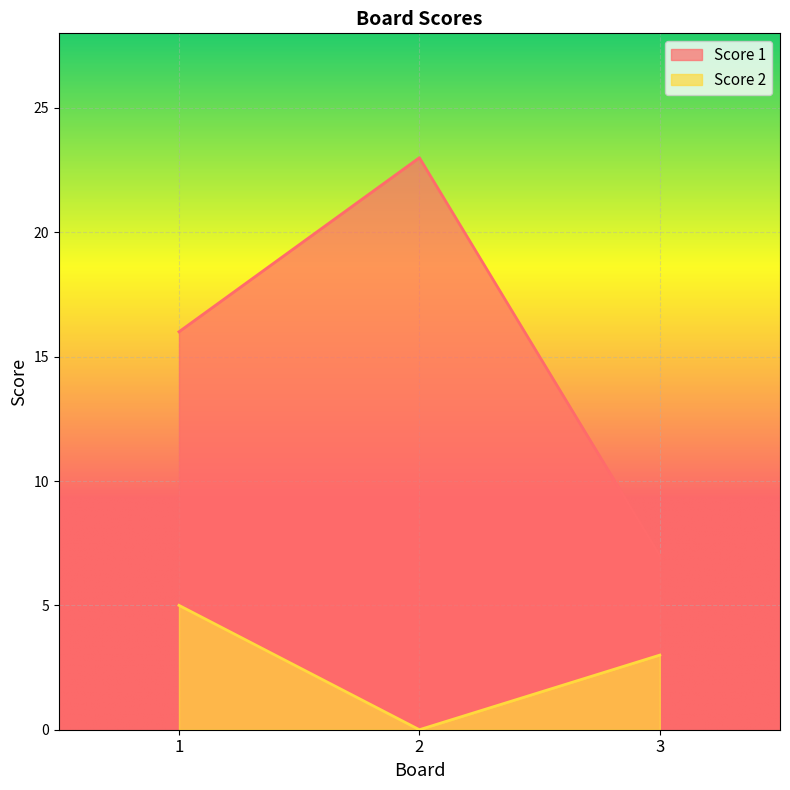

How many data points in Score 2 are less than 3?

1